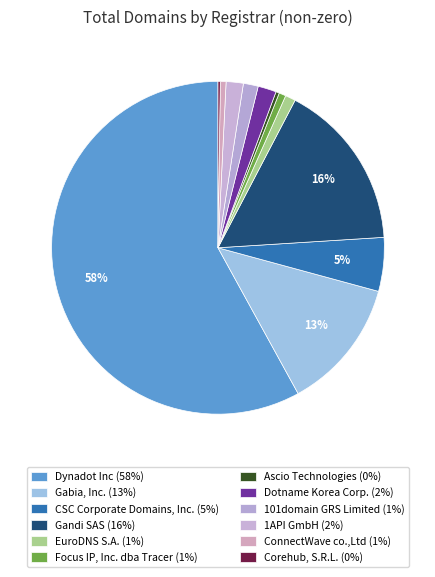

To the nearest percent, what is the difference between the Gabia, Inc. and EuroDNS S.A. slice percentages?

12%